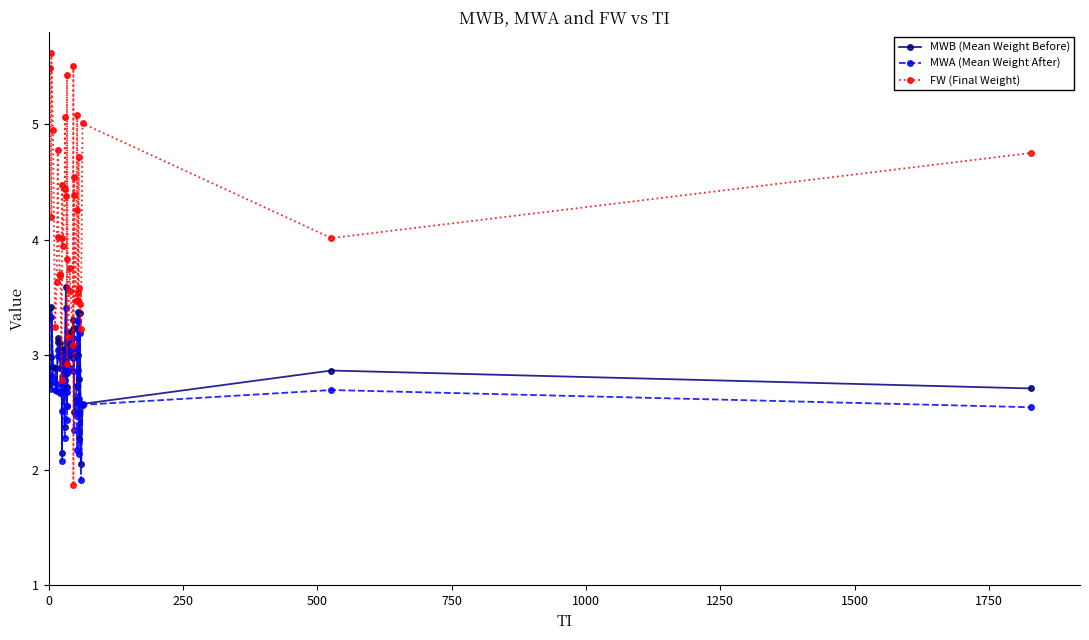

Is the value of MWA (Mean Weight After) at 1500 greater than the value of MWB (Mean Weight Before) at 21?

No